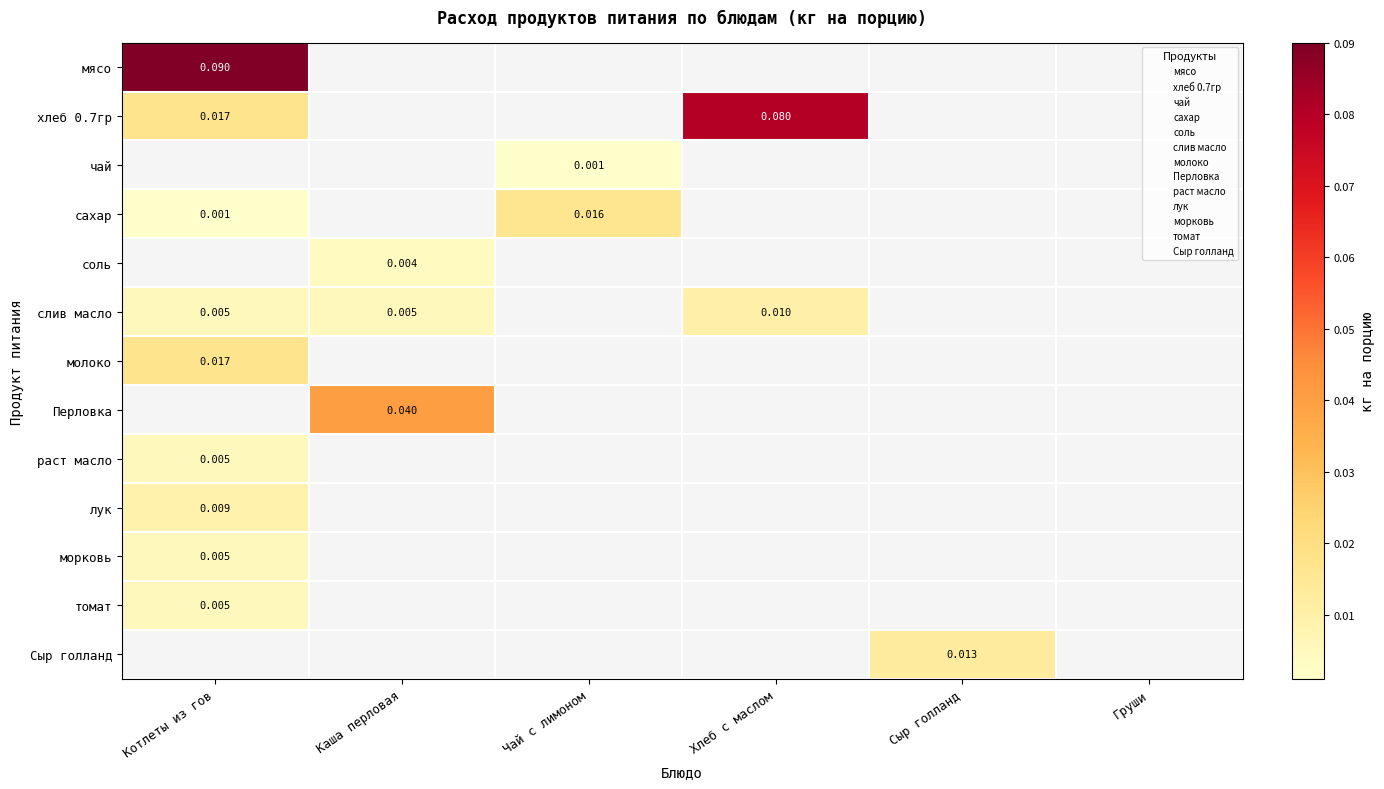

Which series has the largest total across all categories?

хлеб 0.7гр